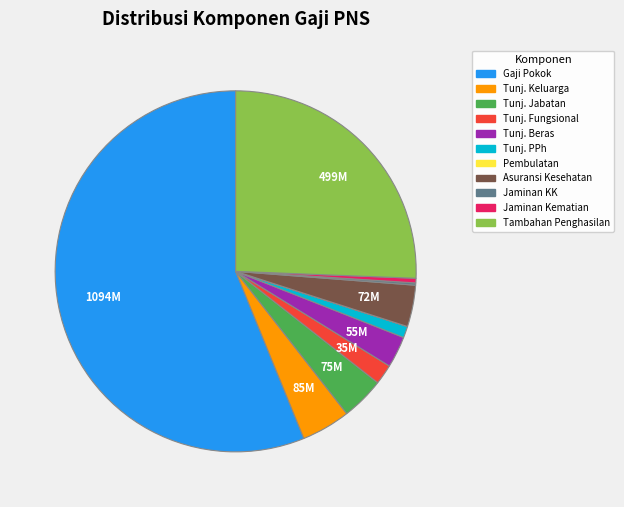

Does Asuransi Kesehatan represent more than half of the total?

No